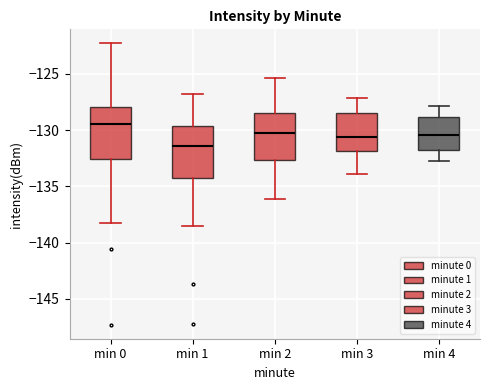

Which box's median line is the highest?

min 0